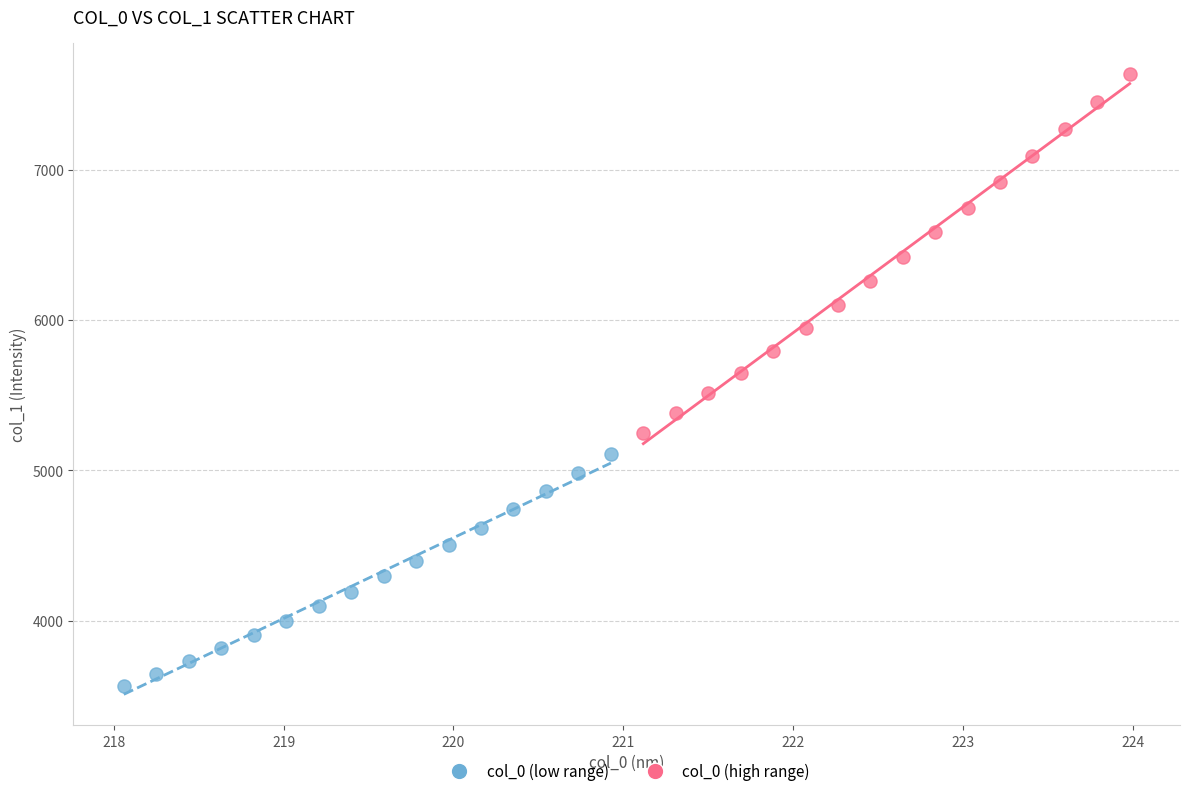

Which series contains the highest Y value?

col_0 (high range)